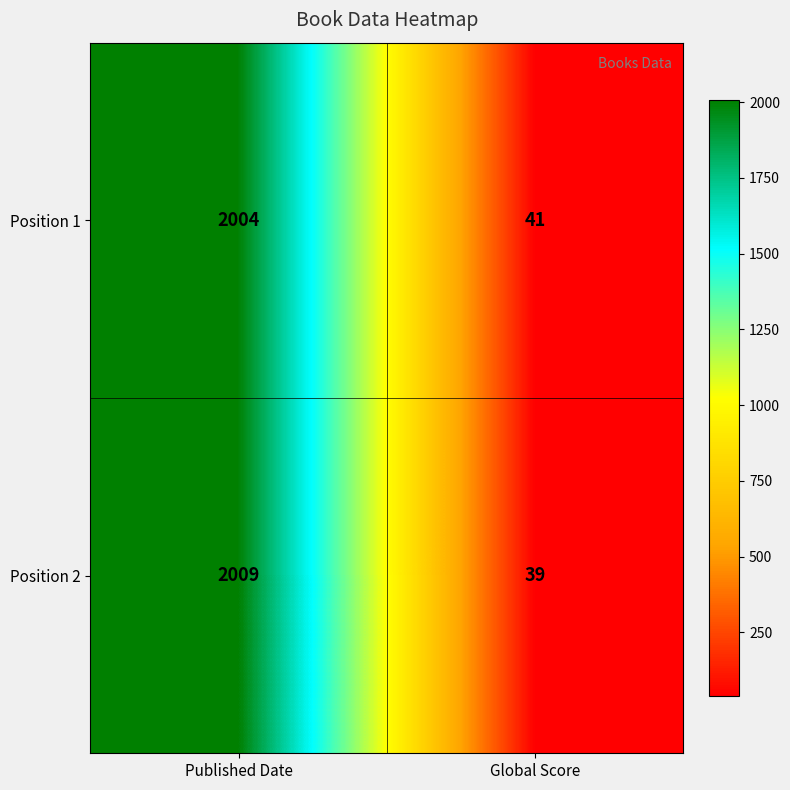

What is the average value of the Position 2 series?

1024